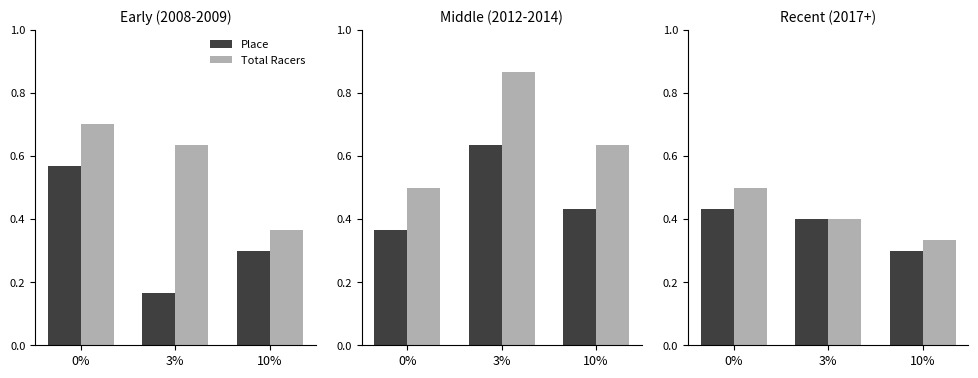

What is the value of the Place bar at the 1st from the left?

0.4